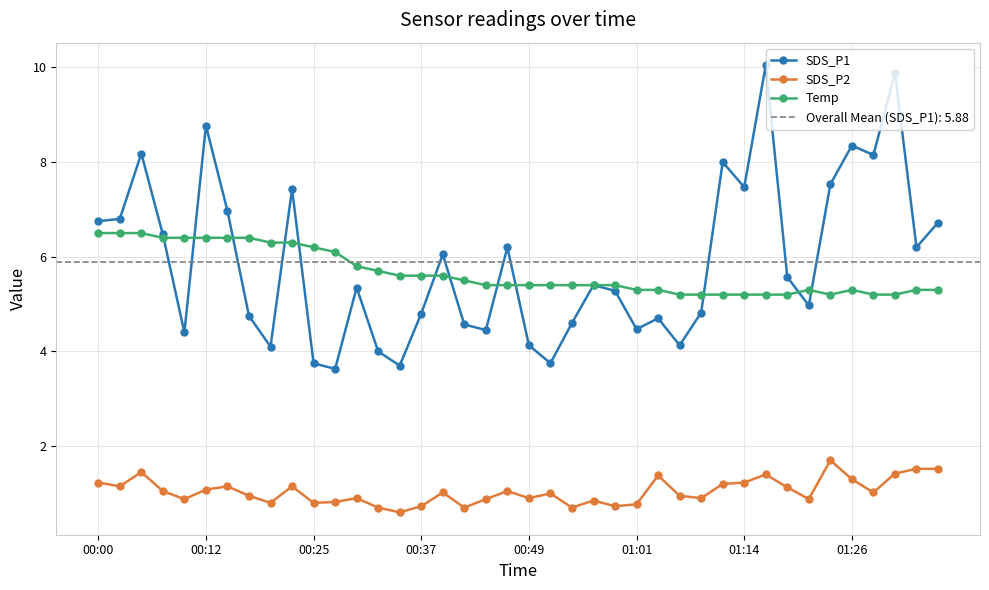

What is the value of the SDS_P1 point at the 19th from the left?

4.5